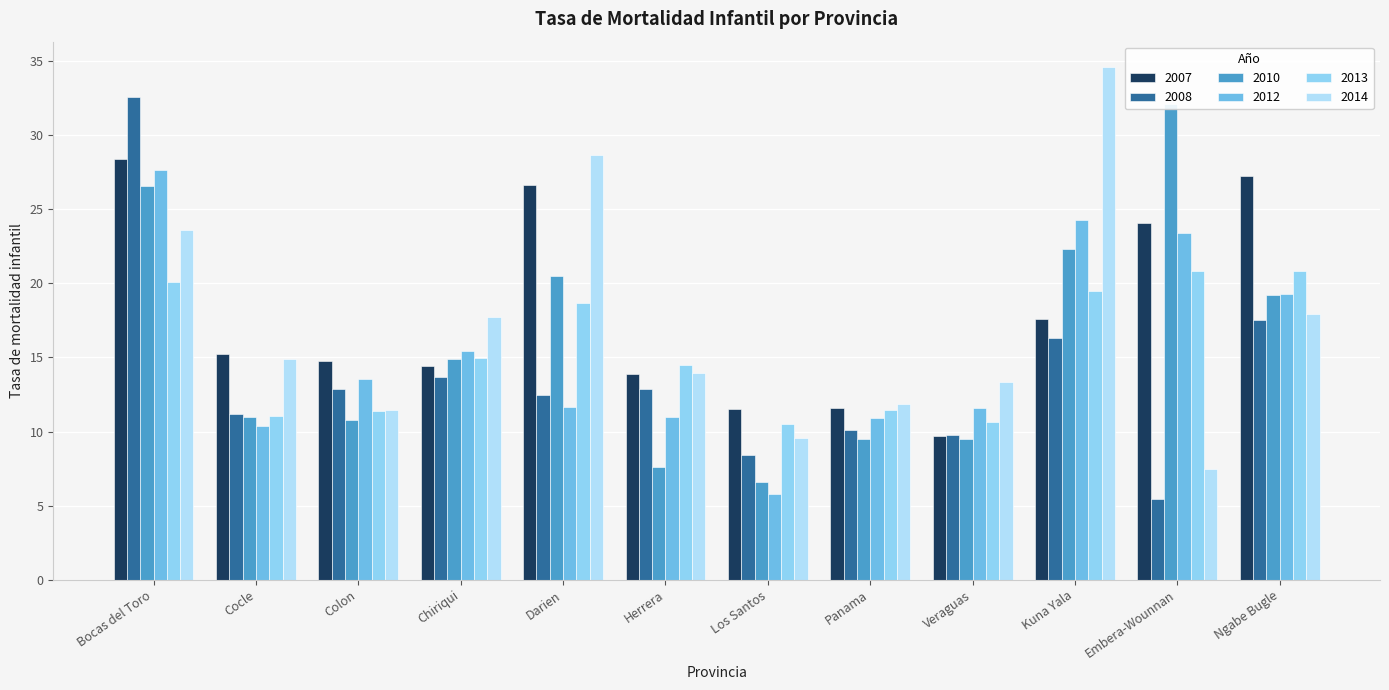

Rank the series by their maximum value, from highest to lowest.

2014, 2008, 2010, 2007, 2012, 2013